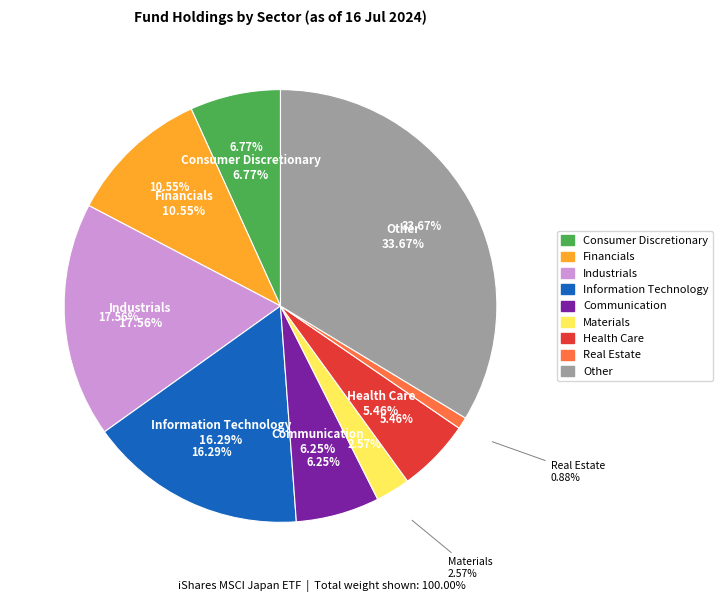

Is Financials the majority of the pie?

No